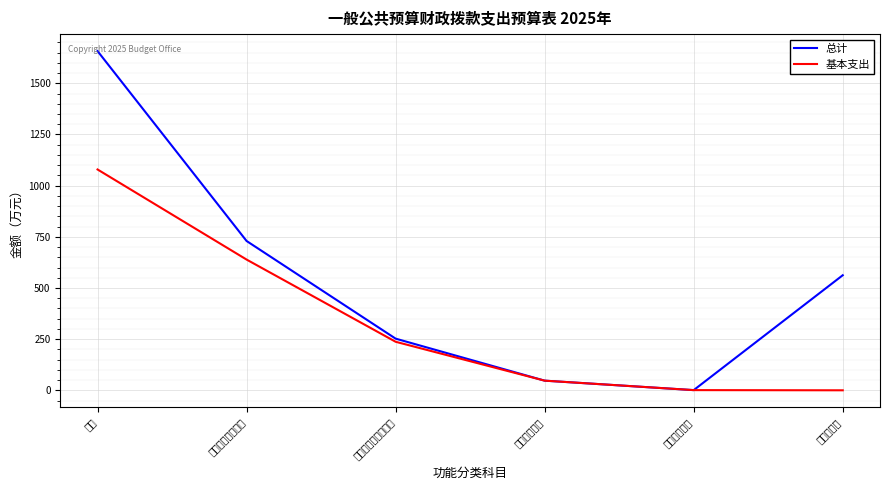

Which series has the largest total across all categories?

总计